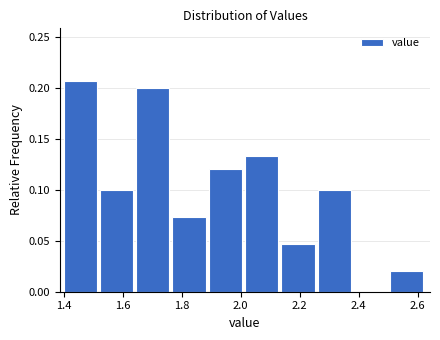

Which range on the x-axis has the tallest bar?

1.40 to 1.52